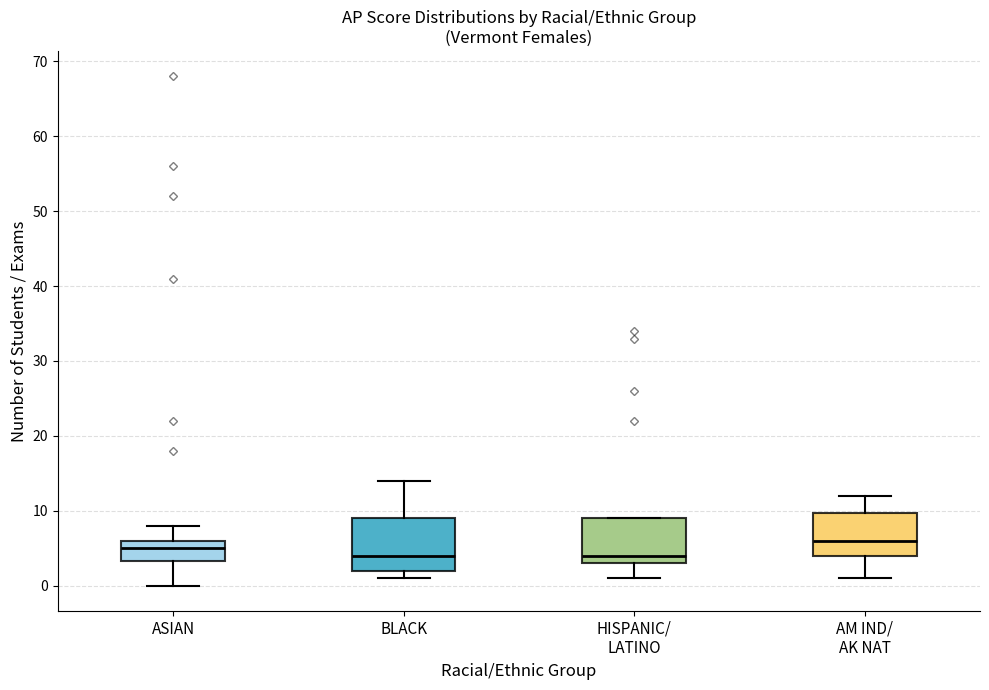

Which box's median line is the highest?

AM IND/ AK NAT